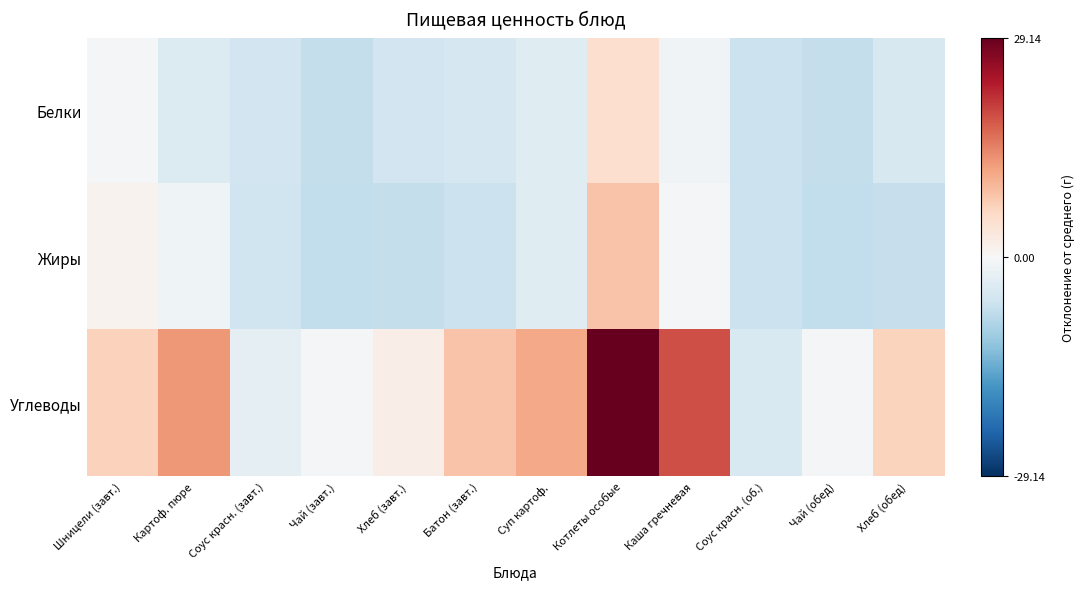

What is the total value across all series at Хлеб (обед)?

-5.1